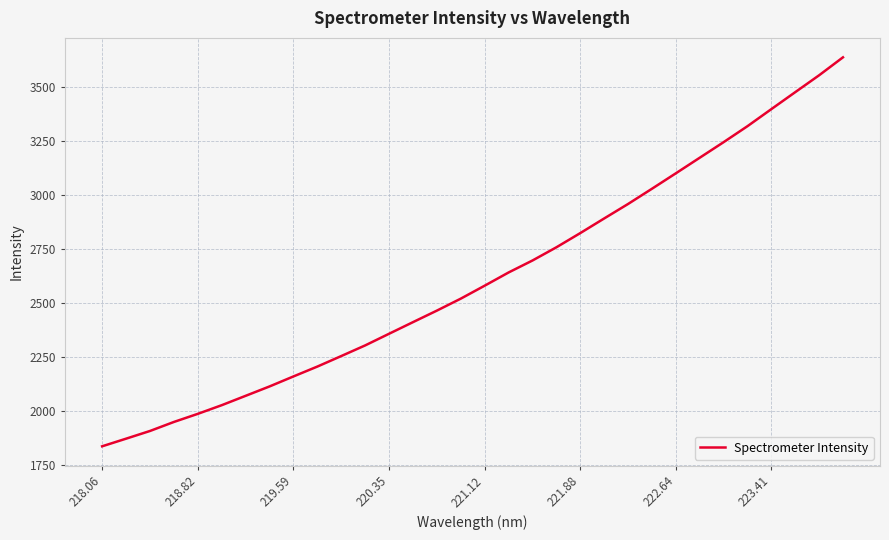

What is the difference between the maximum and minimum values?

1799.9